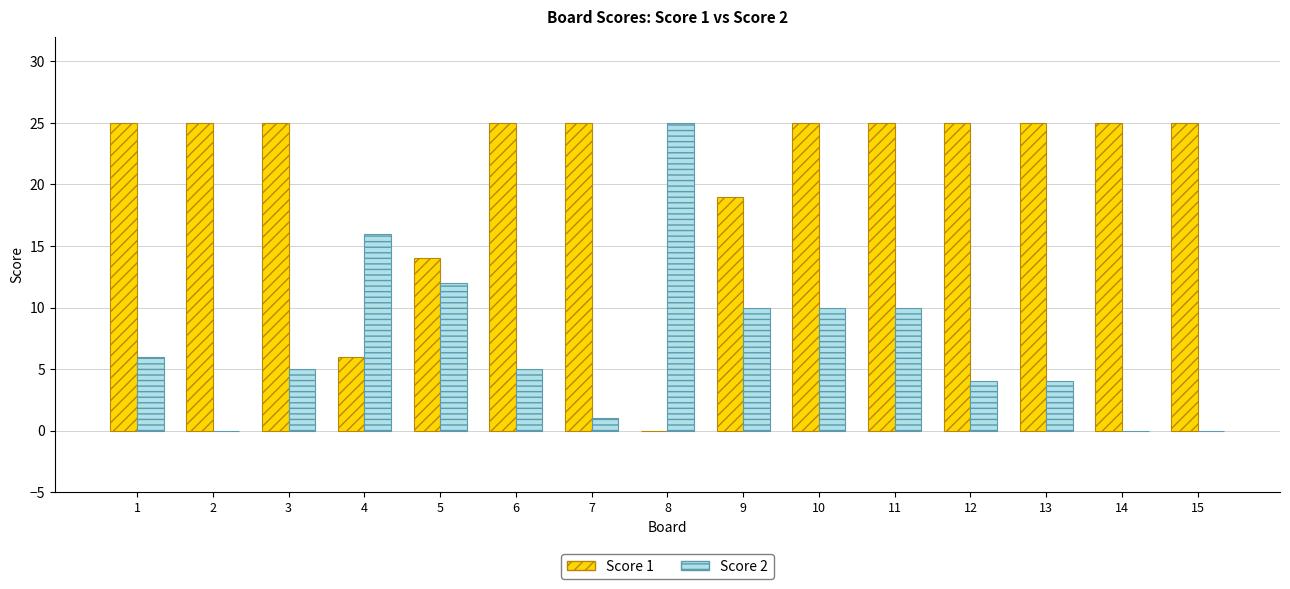

True or false: Score 2 has a value of 2 at 3.

False